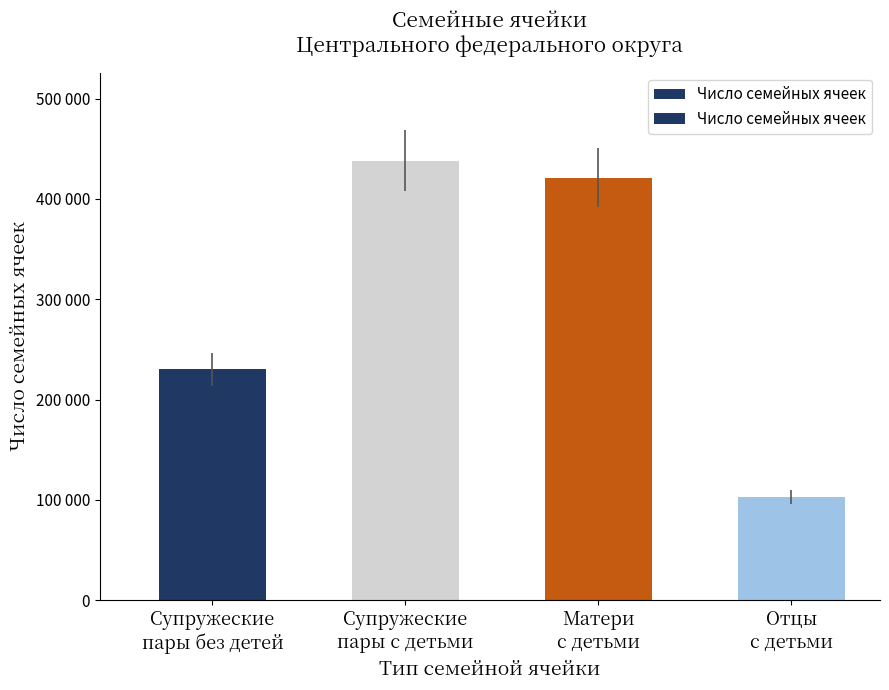

List the labels in order of value, largest first.

Супружеские
пары с детьми, Матери
с детьми, Супружеские
пары без детей, Отцы
с детьми